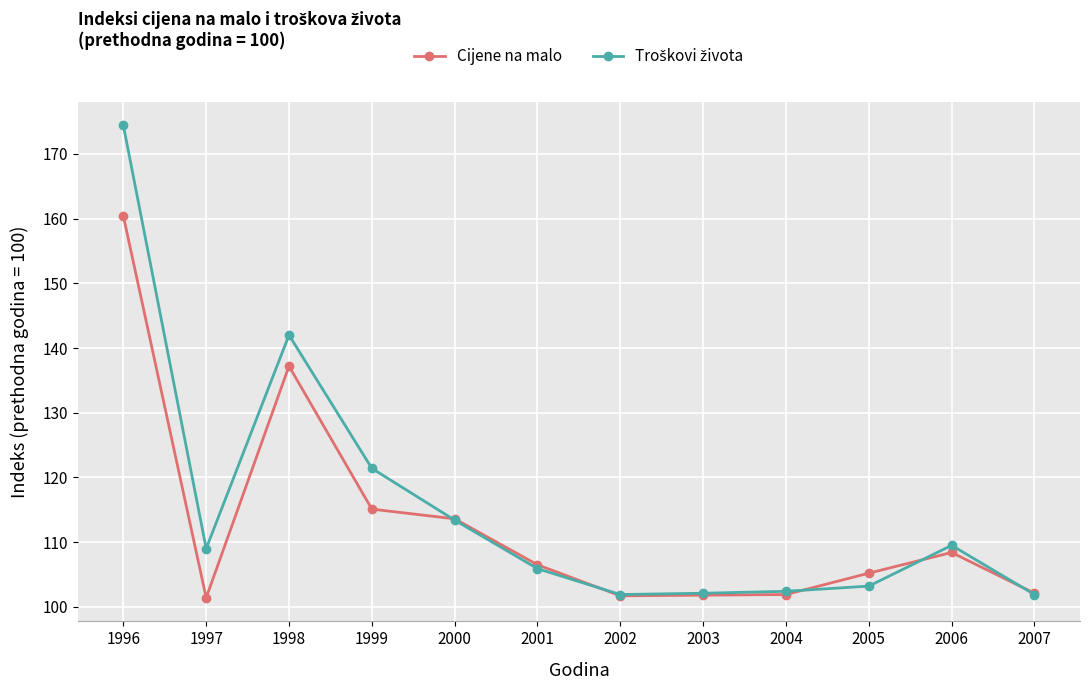

Count the number of data series in this chart.

2